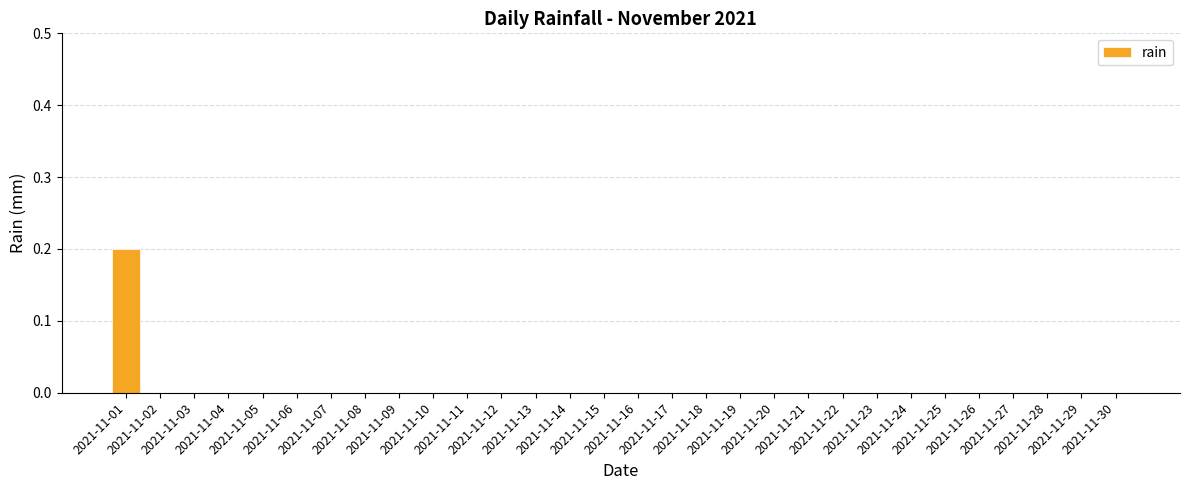

Count the number of data series in this chart.

1